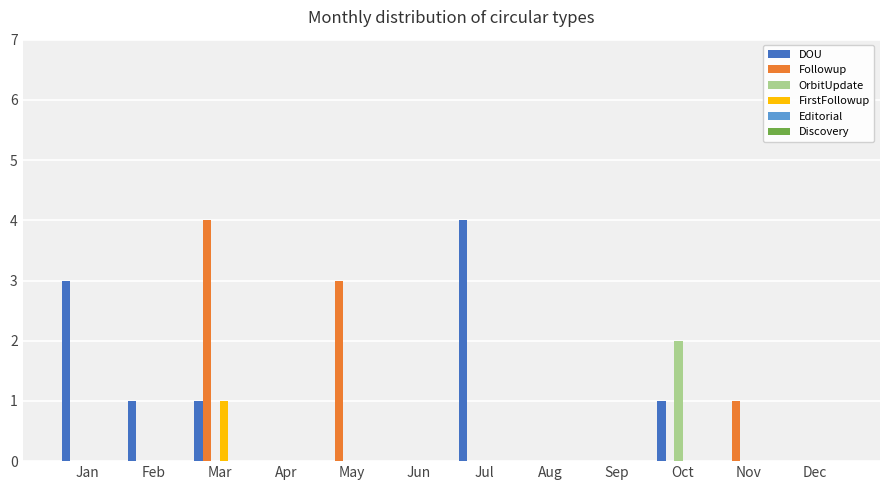

What is the maximum value shown in the chart?

4